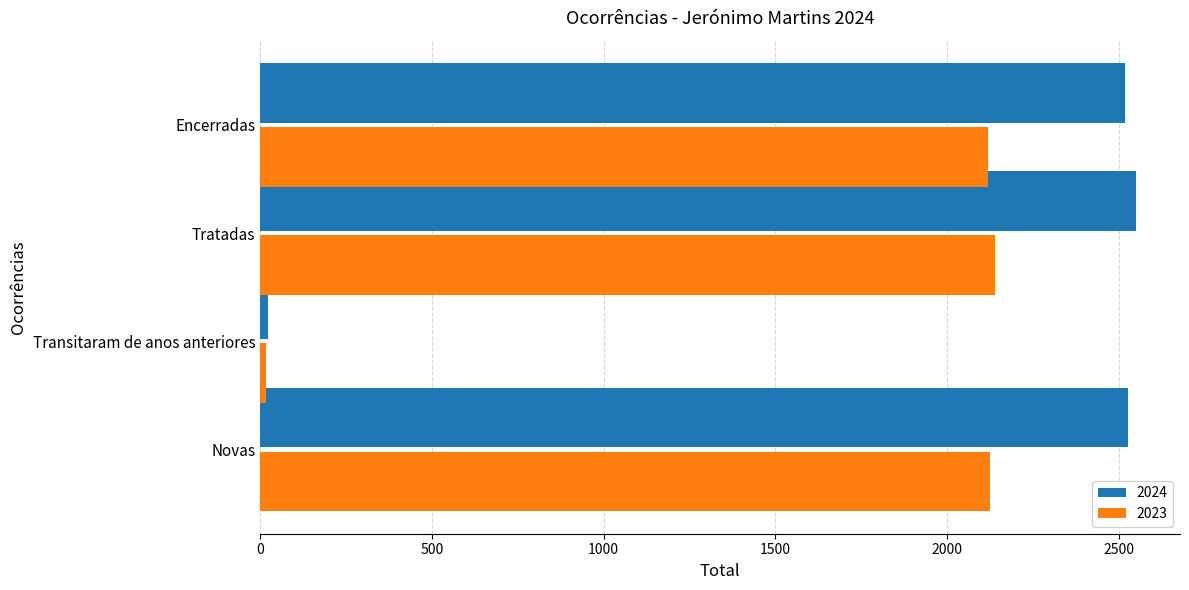

What is the difference between the maximum and minimum values in the 2023 series?

2125